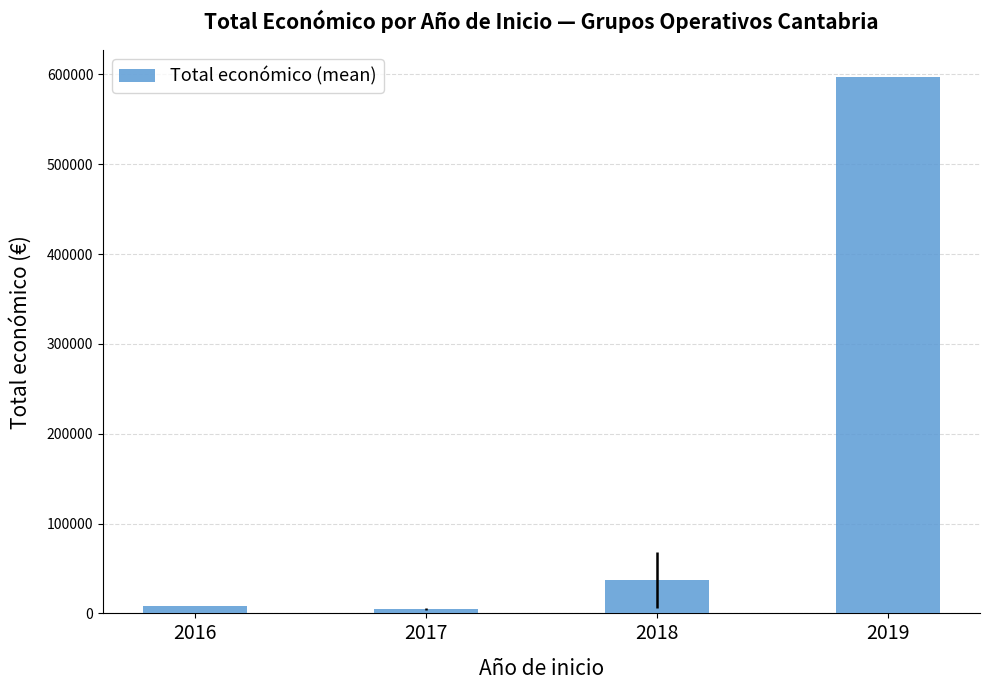

What is the sum of all values?

647557.5